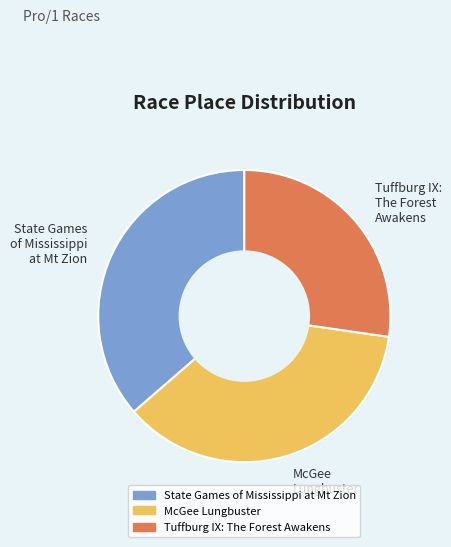

Count the number of slices in the pie.

3